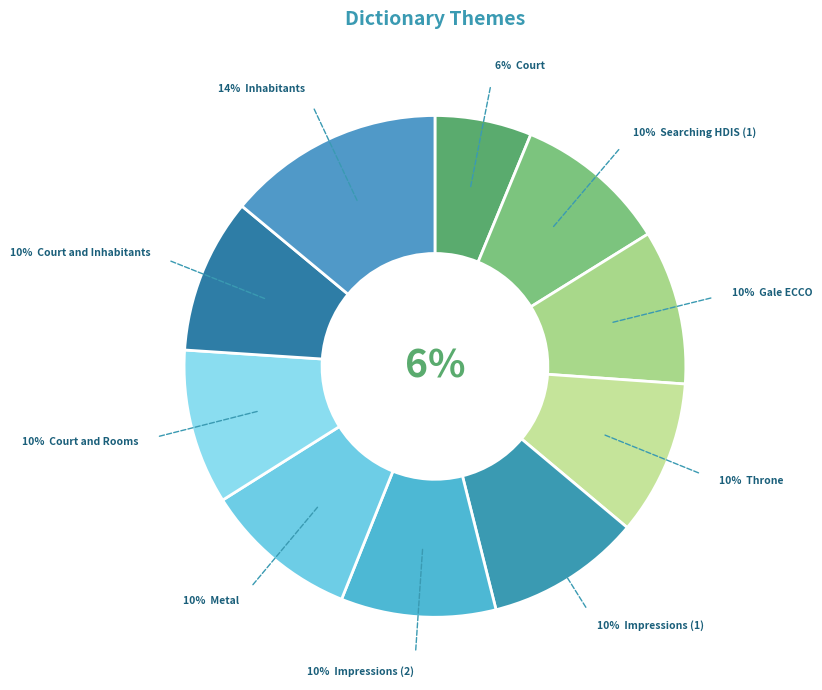

Rank the categories by value from highest to lowest.

Inhabitants, Court and Inhabitants, Court and Rooms, Metal, Impressions (2), Impressions (1), Throne, Gale ECCO, Searching HDIS (1), Court